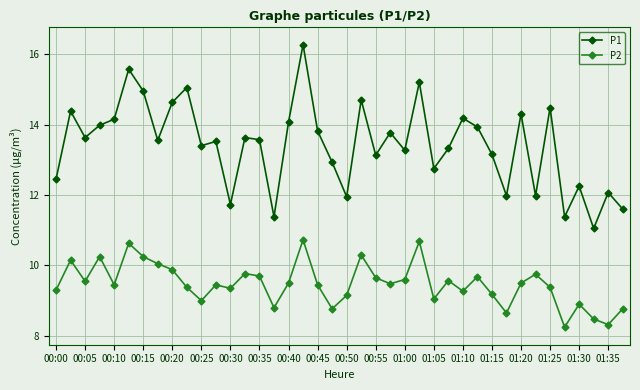

True or false: P2 has more than 1 interior local peaks.

True